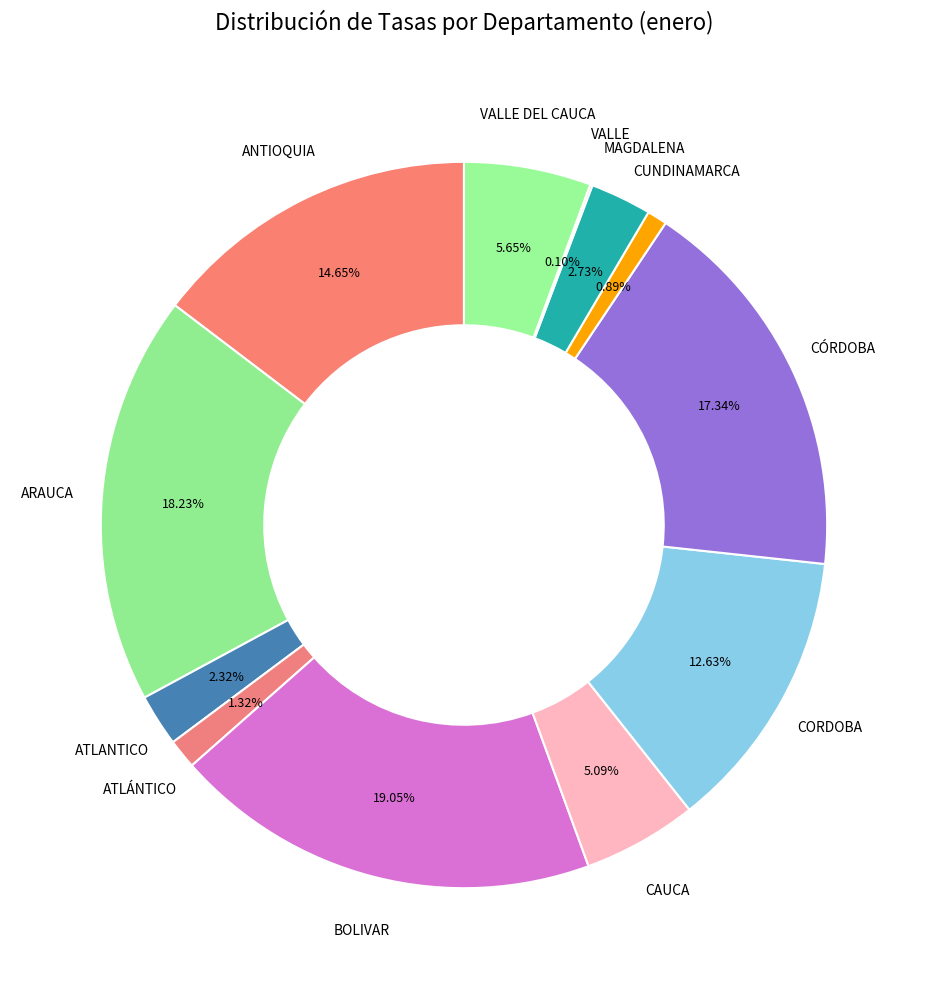

Which has a higher value, BOLIVAR or CUNDINAMARCA?

BOLIVAR